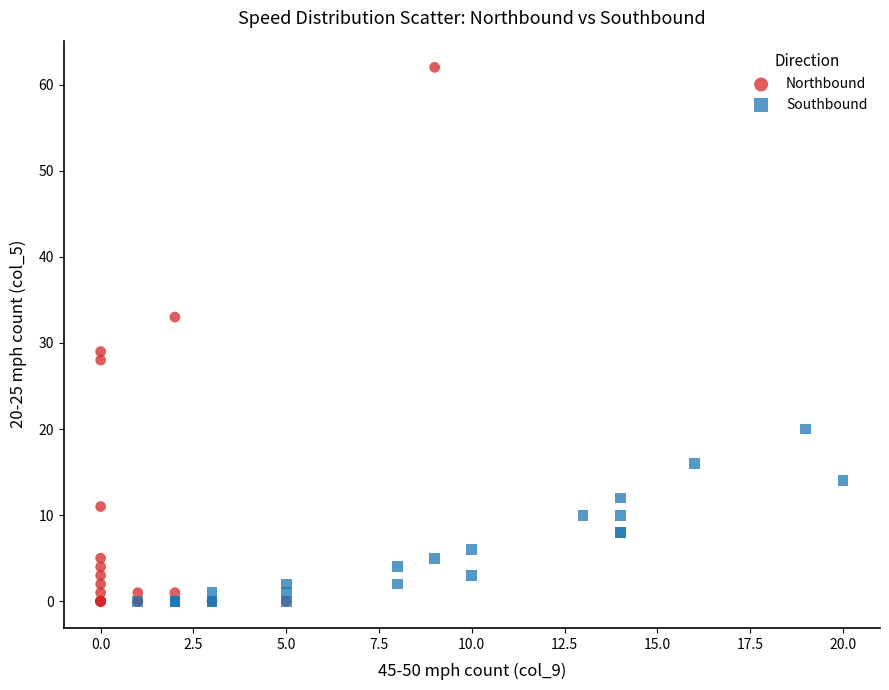

Which series has the largest Y range (max minus min)?

Northbound